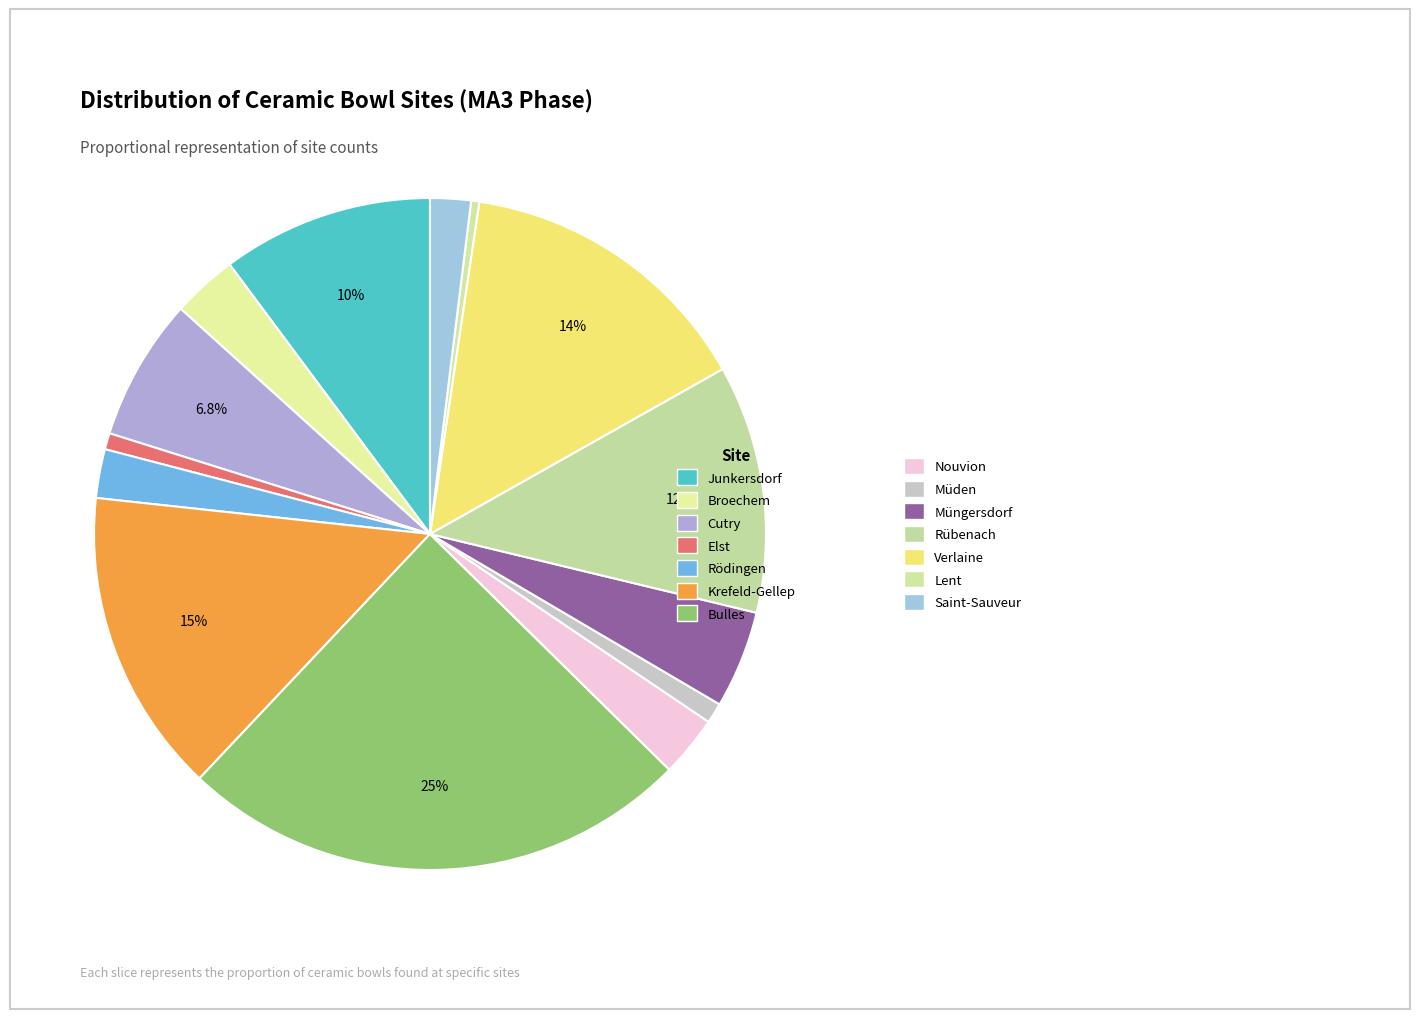

How many segments does this pie chart have?

14